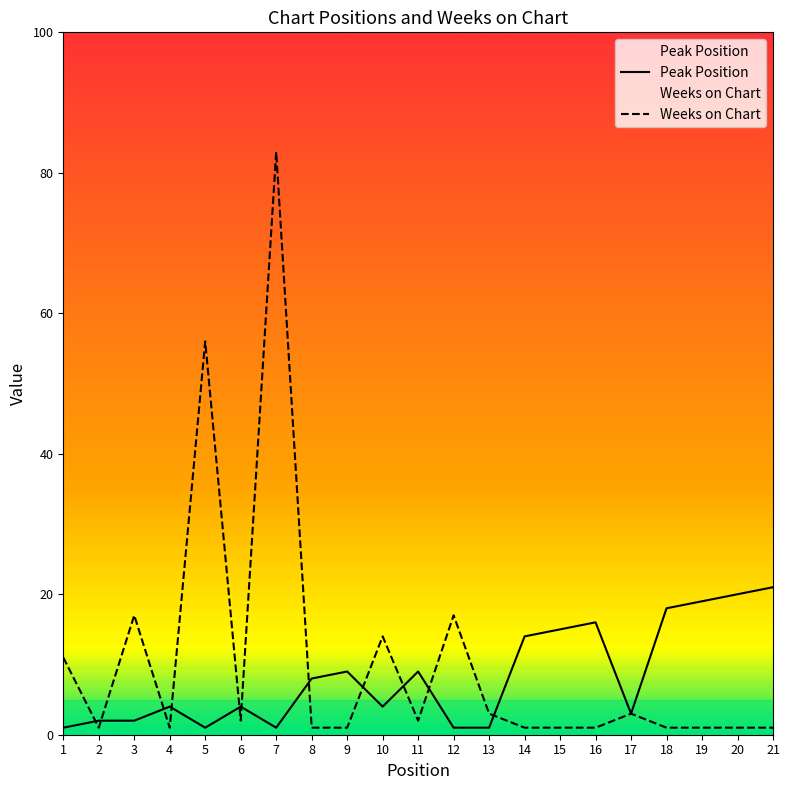

At which category does the chart reach its peak across all series?

7